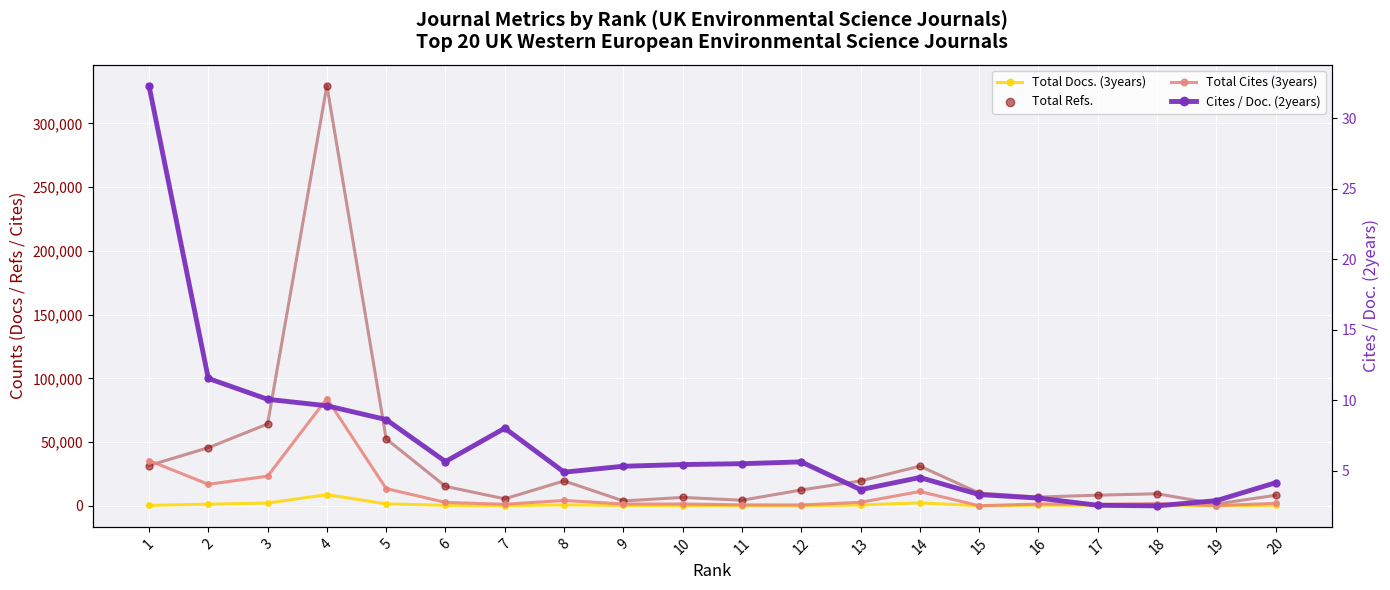

Which series reaches the maximum Y coordinate?

Total Refs.